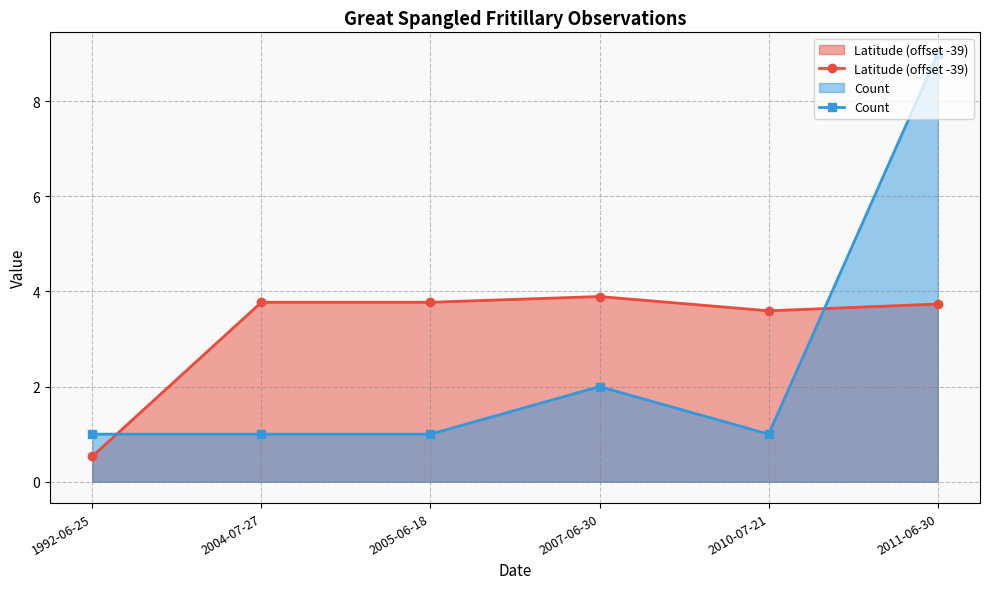

Which series ends up on top after the final intersection of Count and Latitude (offset -39)?

Count